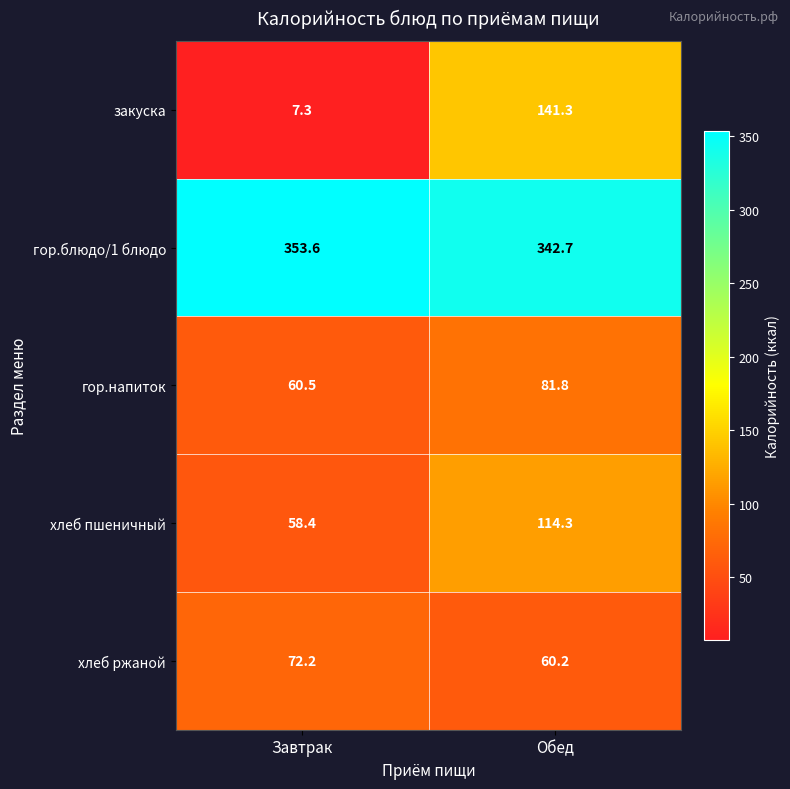

At Обед, list the series in order from smallest to largest.

хлеб ржаной, гор.напиток, хлеб пшеничный, закуска, гор.блюдо/1 блюдо